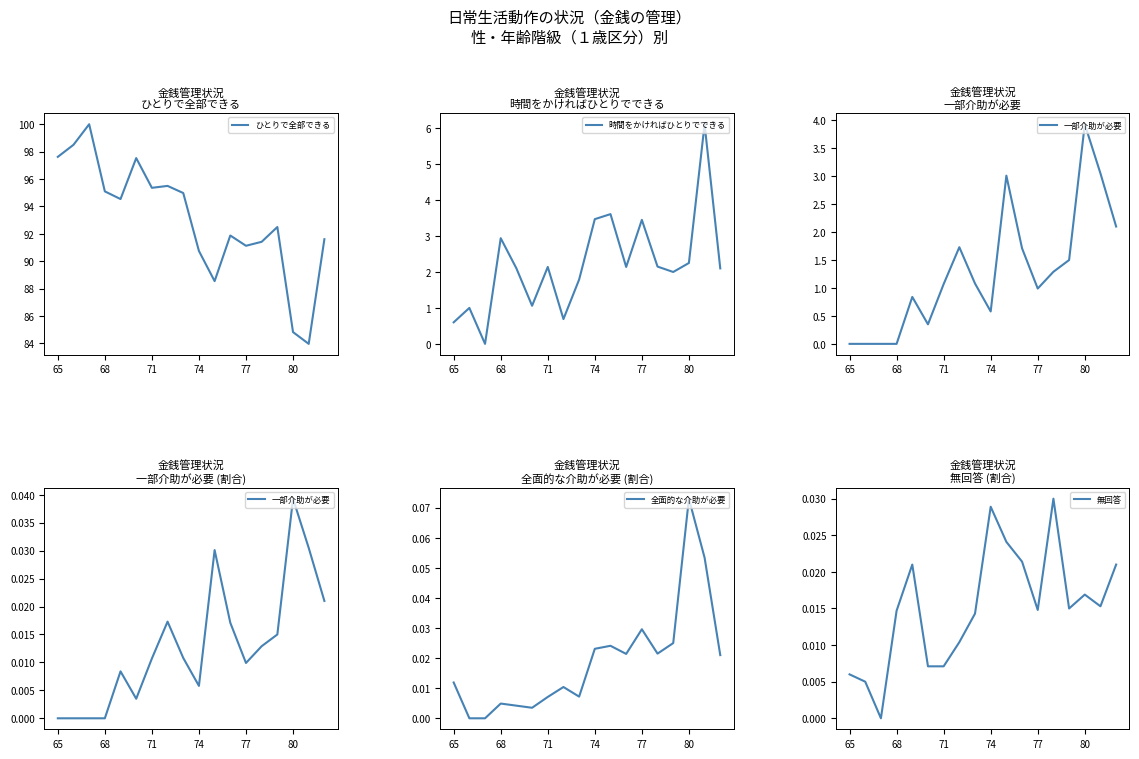

What is the value of the 時間をかければひとりでできる point at the 14th from the left?

2.1